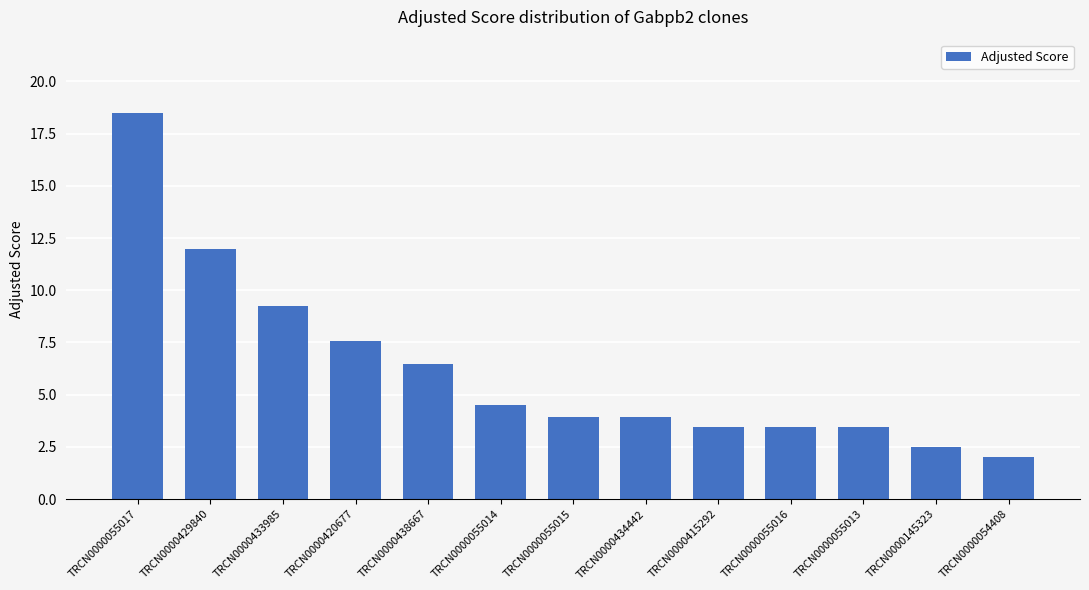

Approximately how many times larger is the value at TRCN0000055017 compared to TRCN0000055014?

4.1